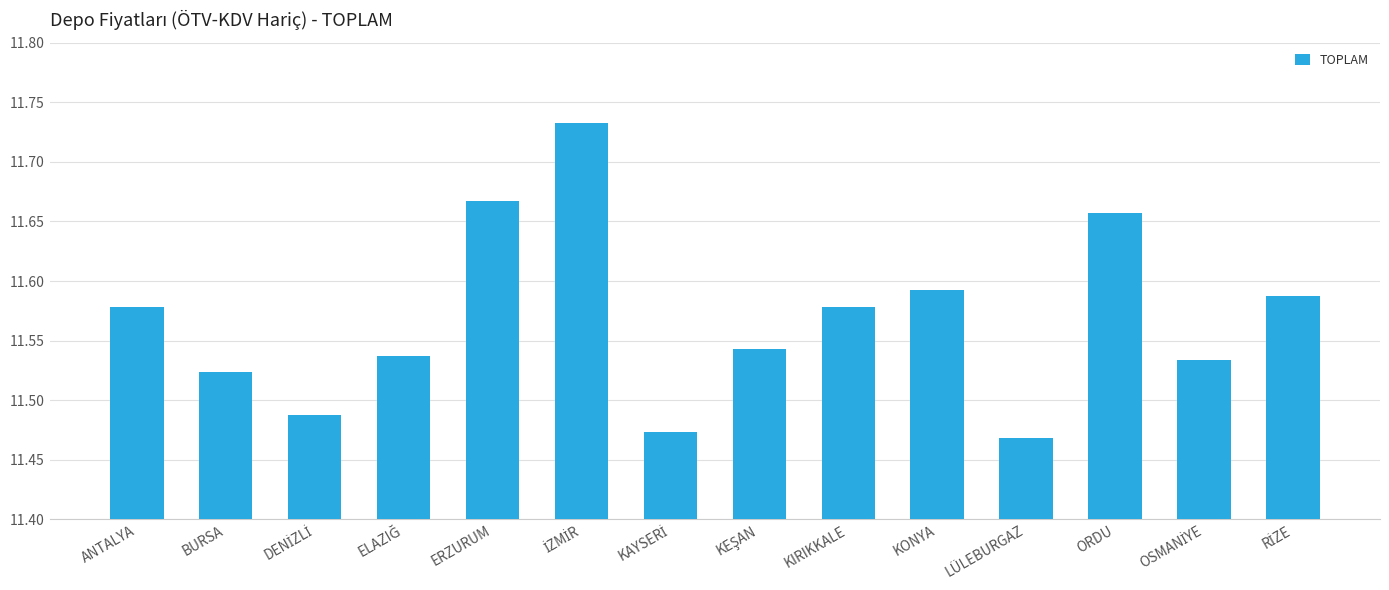

At which label is the value closest to 11?

LÜLEBURGAZ